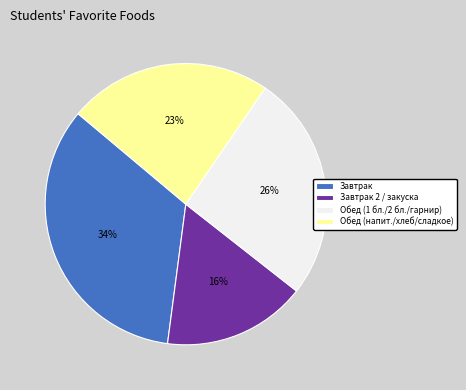

Is there a majority slice in this chart?

No